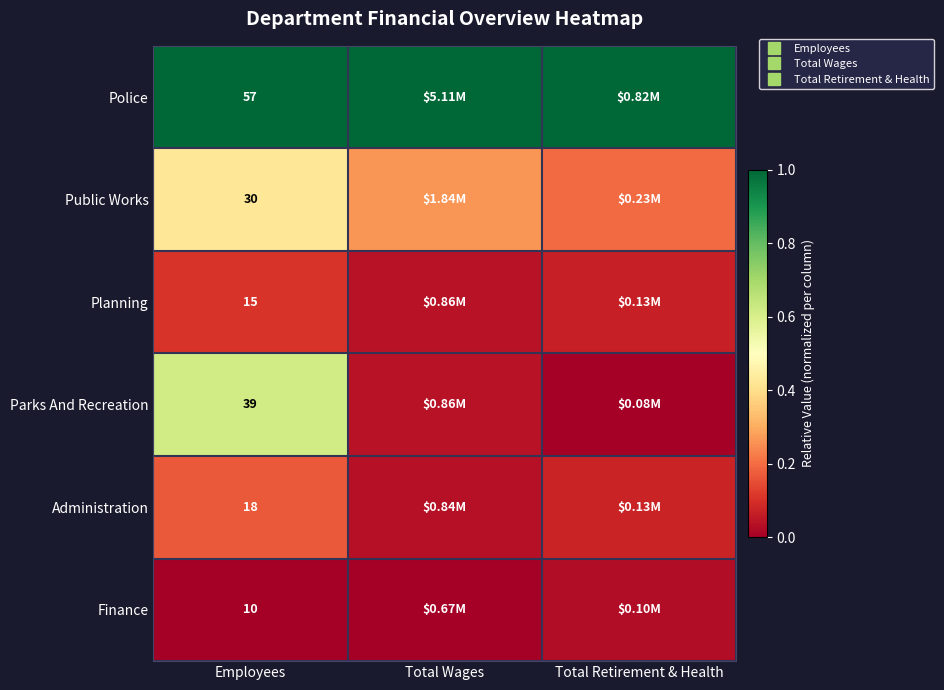

What is the average value of the Administration series?

0.1